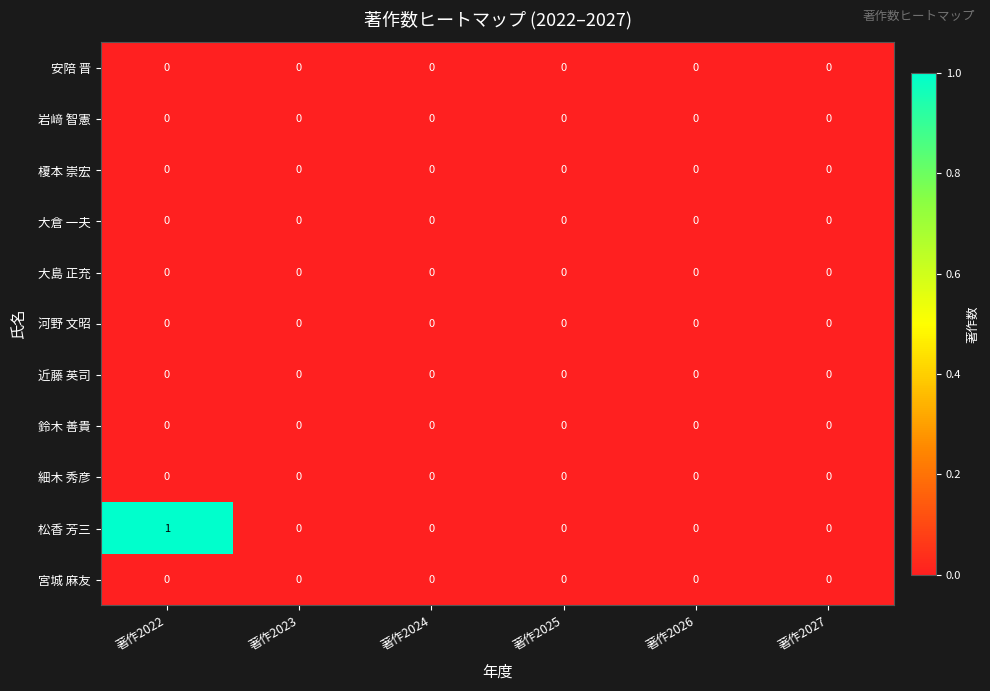

Is it true that 岩﨑 智憲 equals 0 at 著作2023?

True